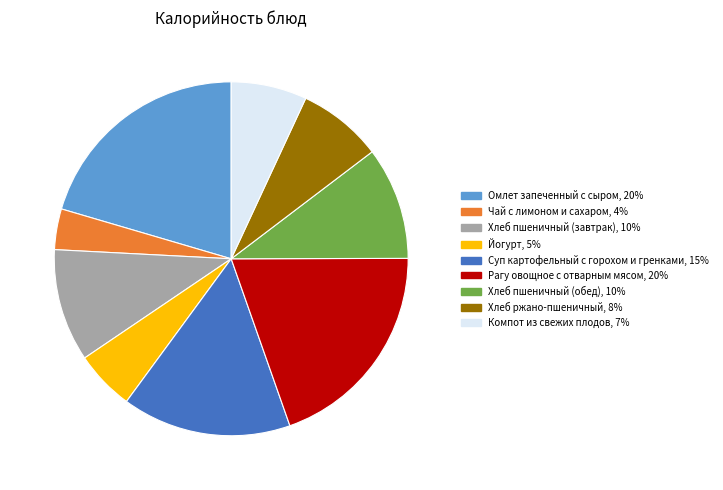

Which has a higher value, Хлеб пшеничный (обед) or Суп картофельный с горохом и гренками?

Суп картофельный с горохом и гренками